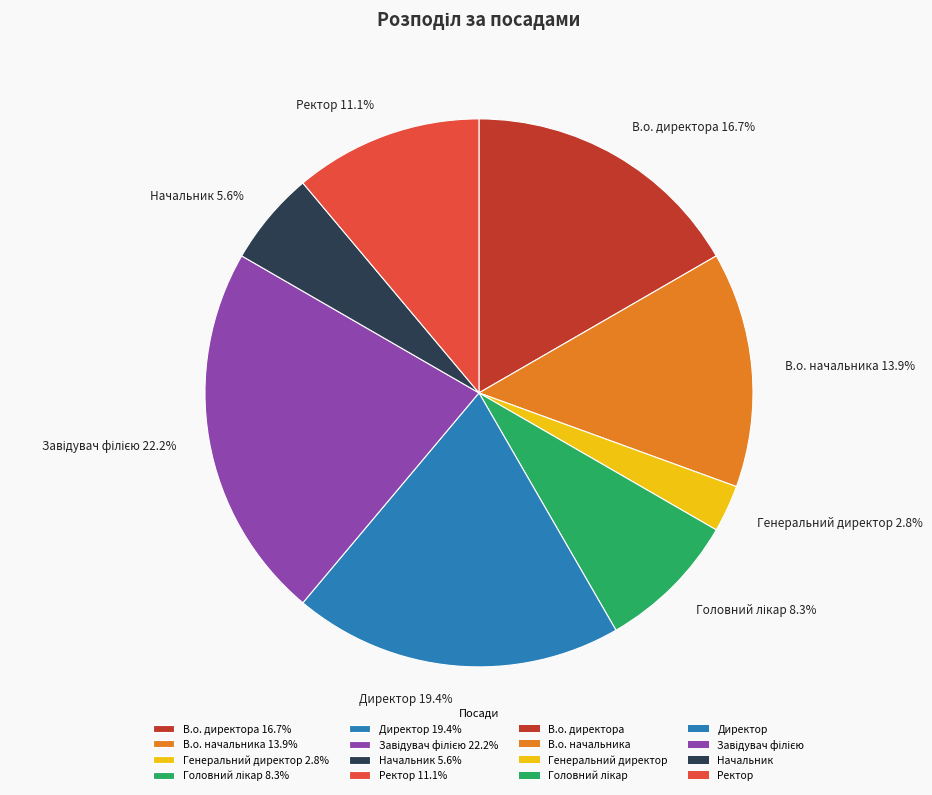

How much of the chart is everything except Ректор 11.1%?

88.9%